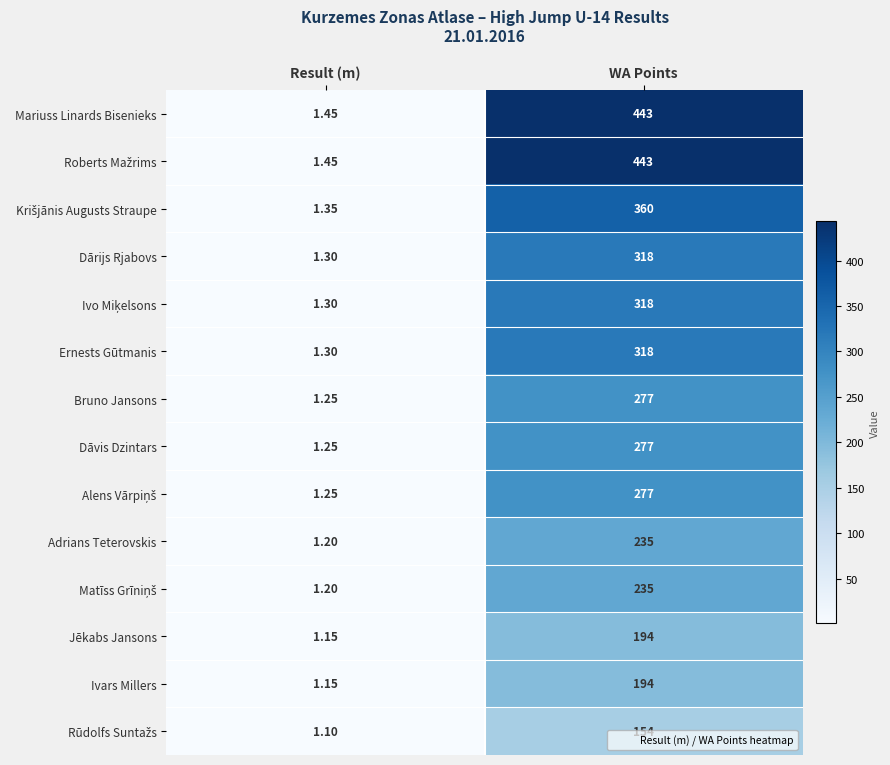

Rank the categories by Ivars Millers value from lowest to highest.

Result (m), WA Points